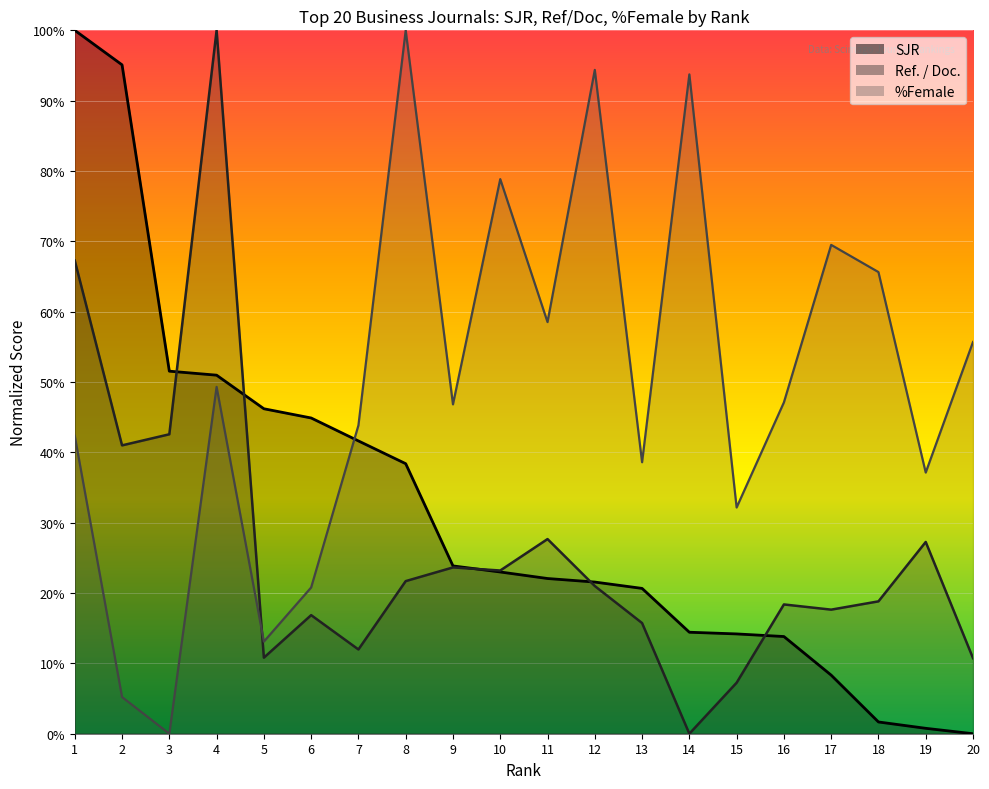

Which series has the widest spread of values?

SJR